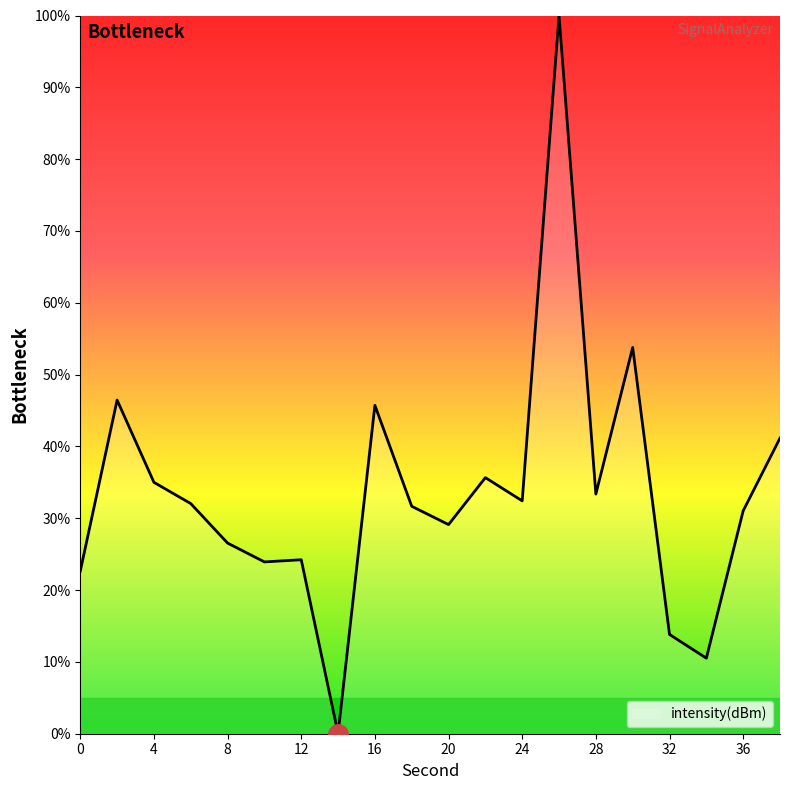

What is the difference between the maximum and minimum values?

100.0